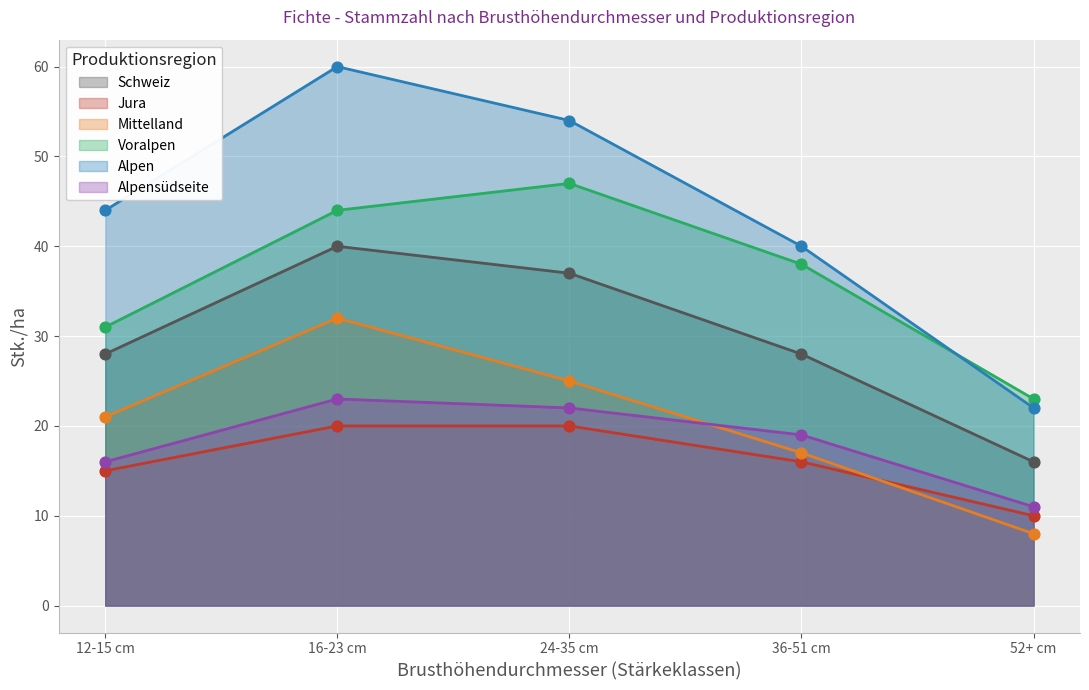

What are all the series names shown in the legend?

Schweiz, Jura, Mittelland, Voralpen, Alpen, Alpensüdseite